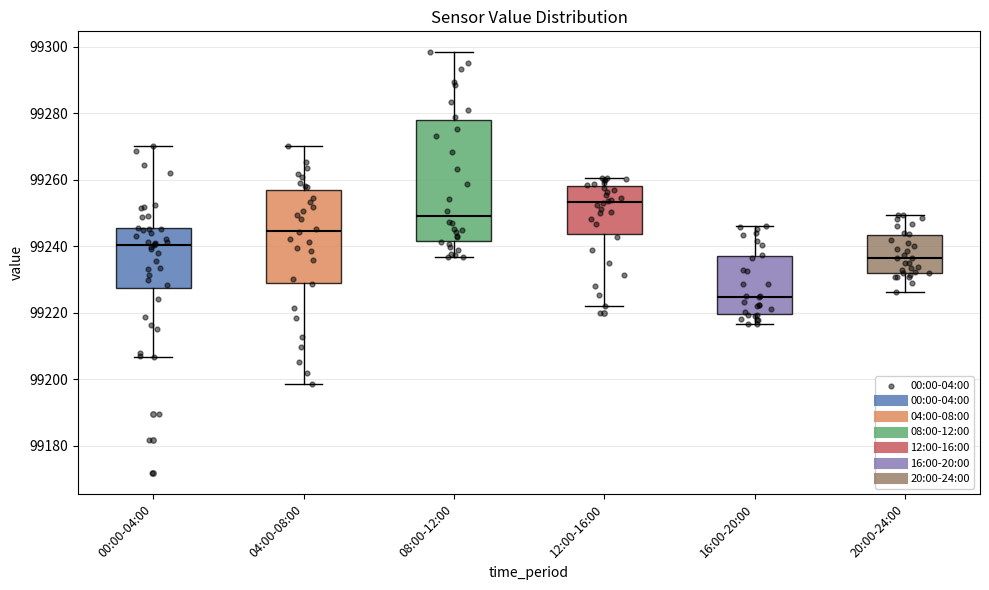

Which box is the tallest, from its lower edge to its upper edge?

08:00-12:00